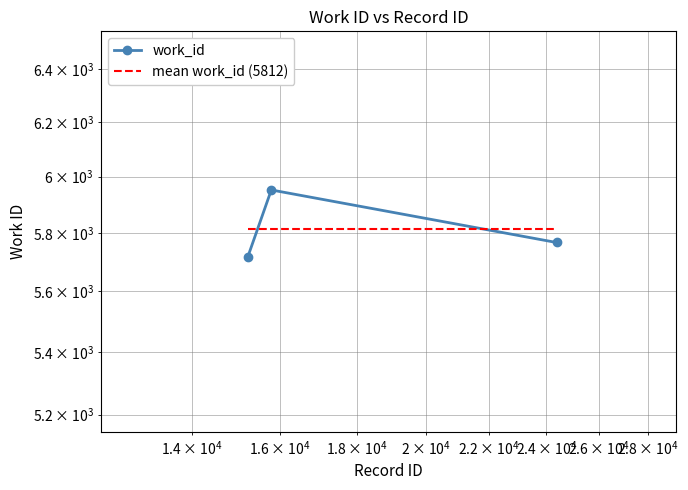

The value at $\mathdefault{10^{5}}$ is 2288. True or false?

False